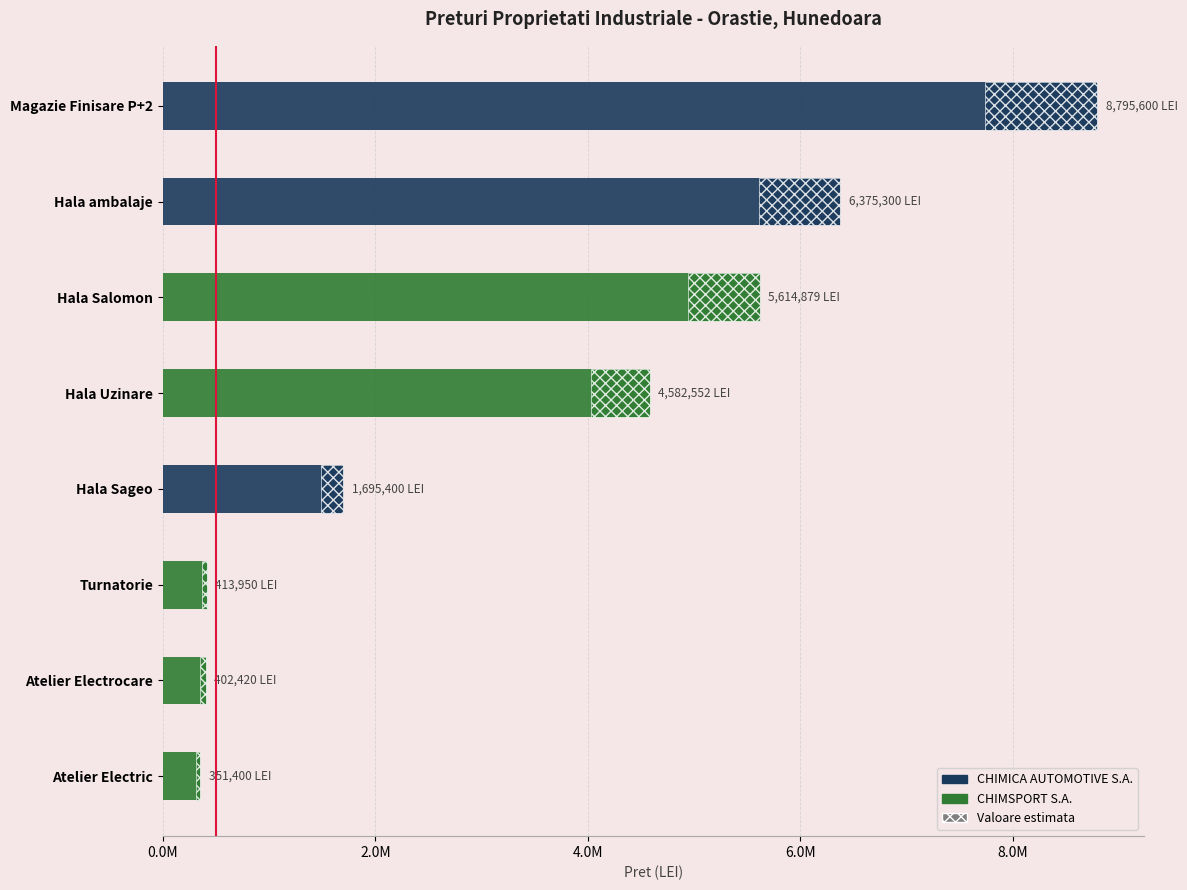

The value at Hala Salomon is 1947810. True or false?

False